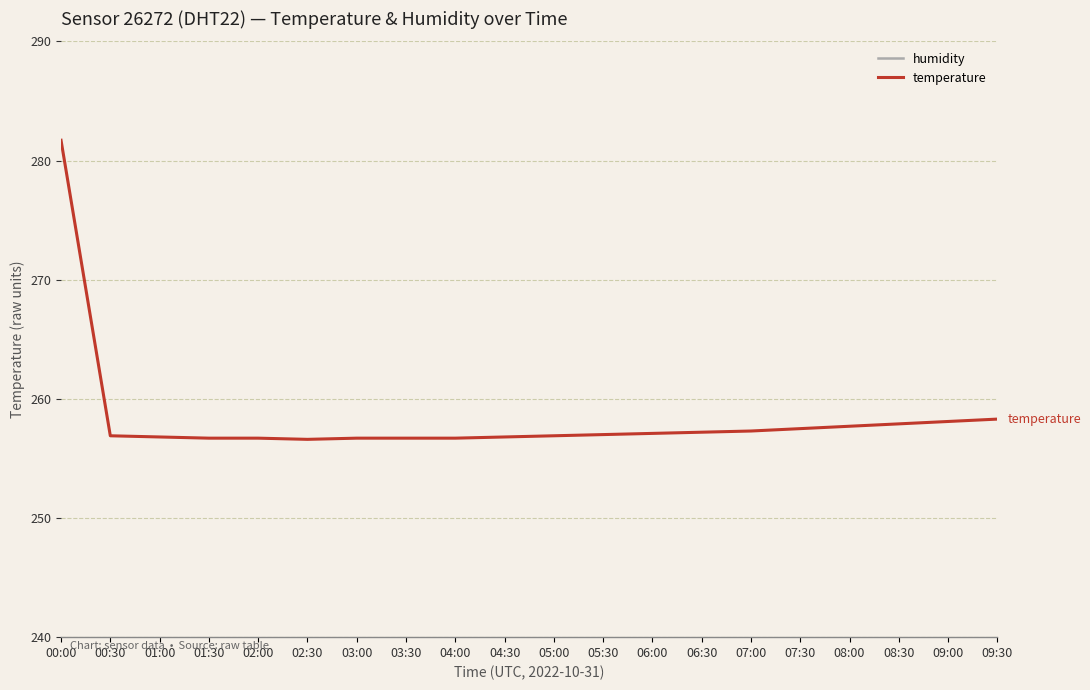

At which label does temperature first exceed 257?

00:00